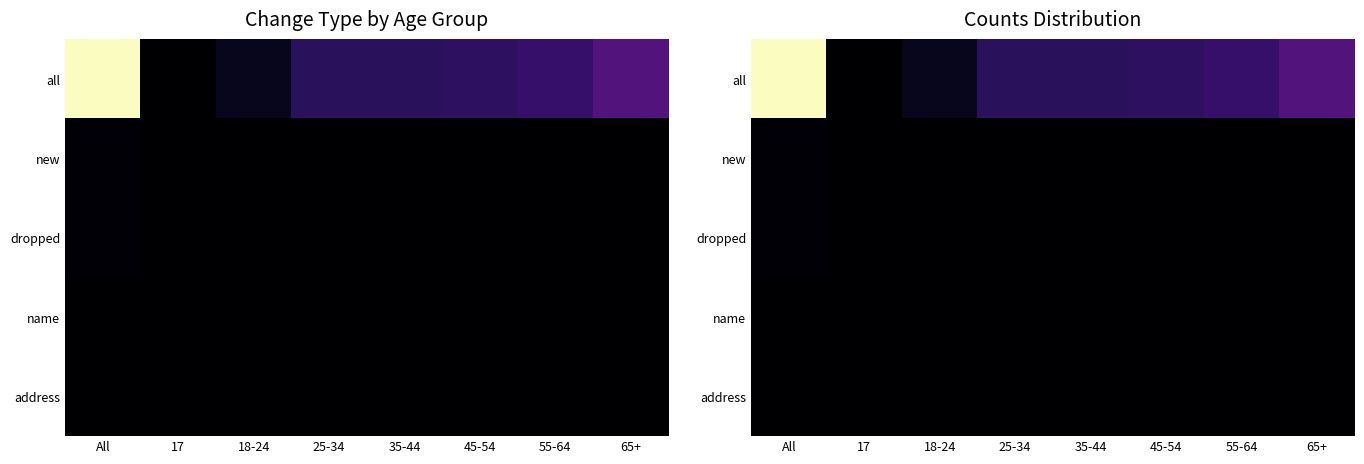

Which label corresponds to the smallest value in the chart?

17